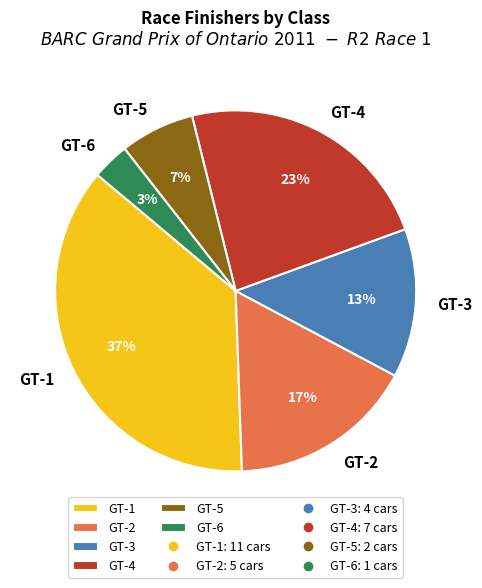

To the nearest percent, what is the combined percentage of GT-1 and GT-3?

50%